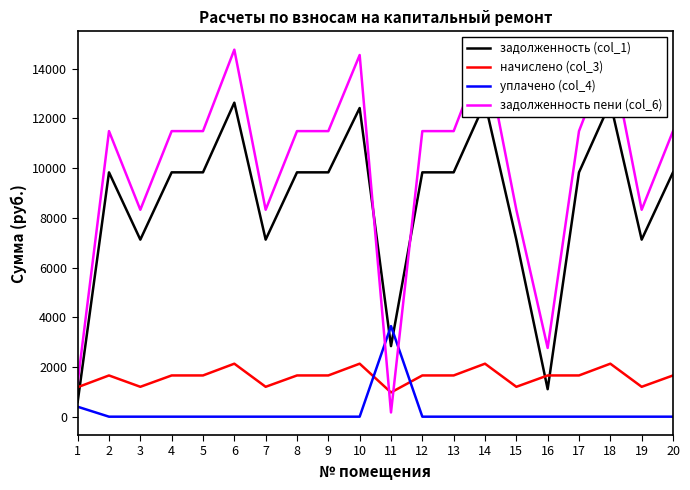

How many categories are shown in the chart?

20